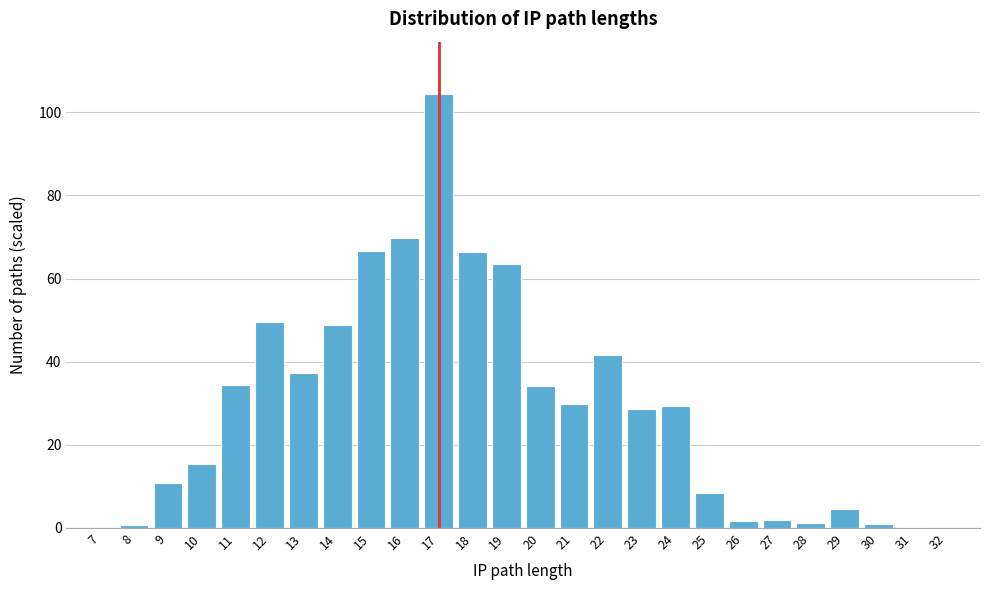

True or false: the data shows 28.7 at 23.

True